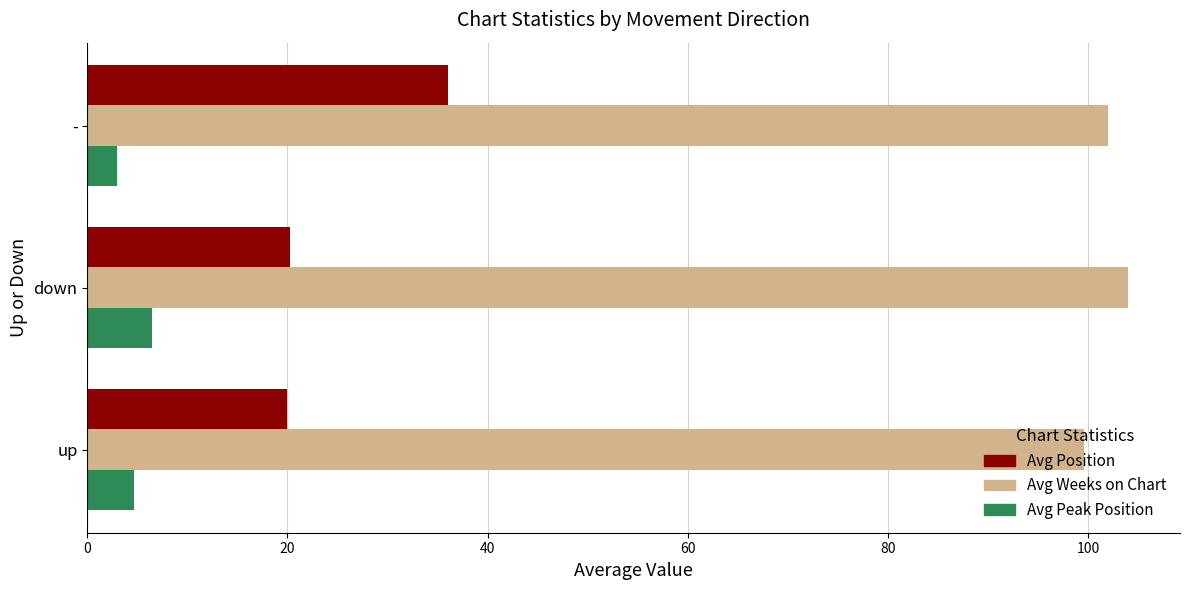

True or false: Avg Peak Position has a value of 4.7 at up.

True